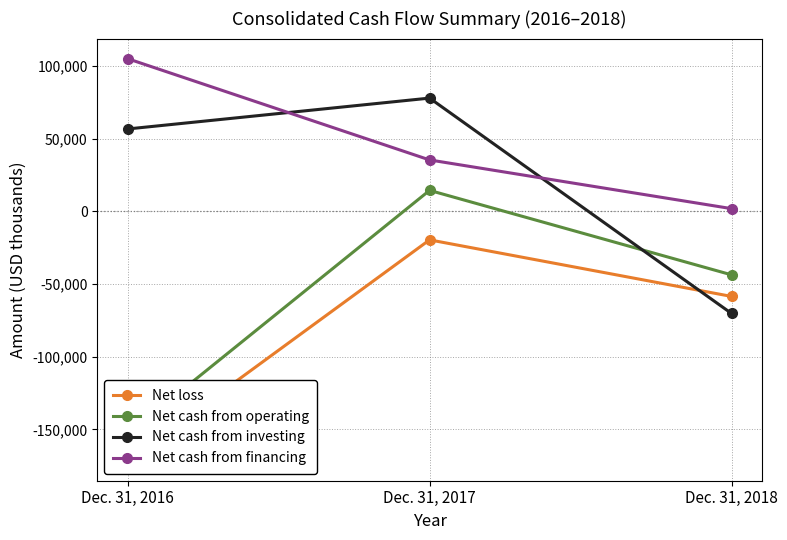

At which label is Net cash from operating closest to -69414?

Dec. 31, 2018